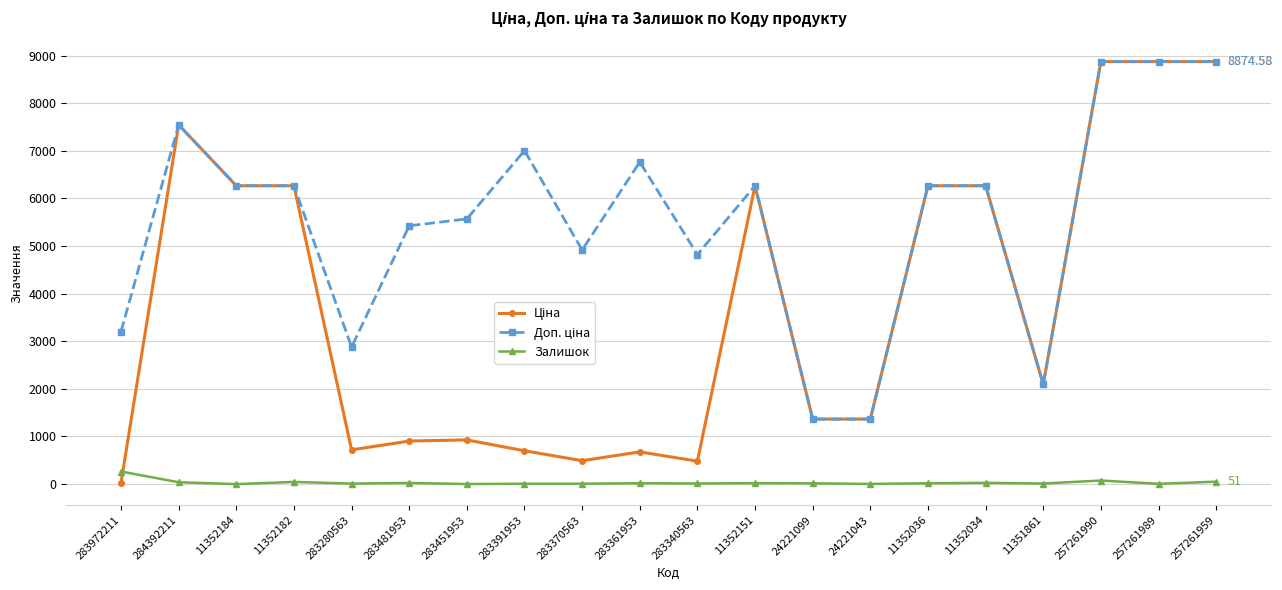

Rank the series by their average value, from highest to lowest.

Доп. ціна, Ціна, Залишок